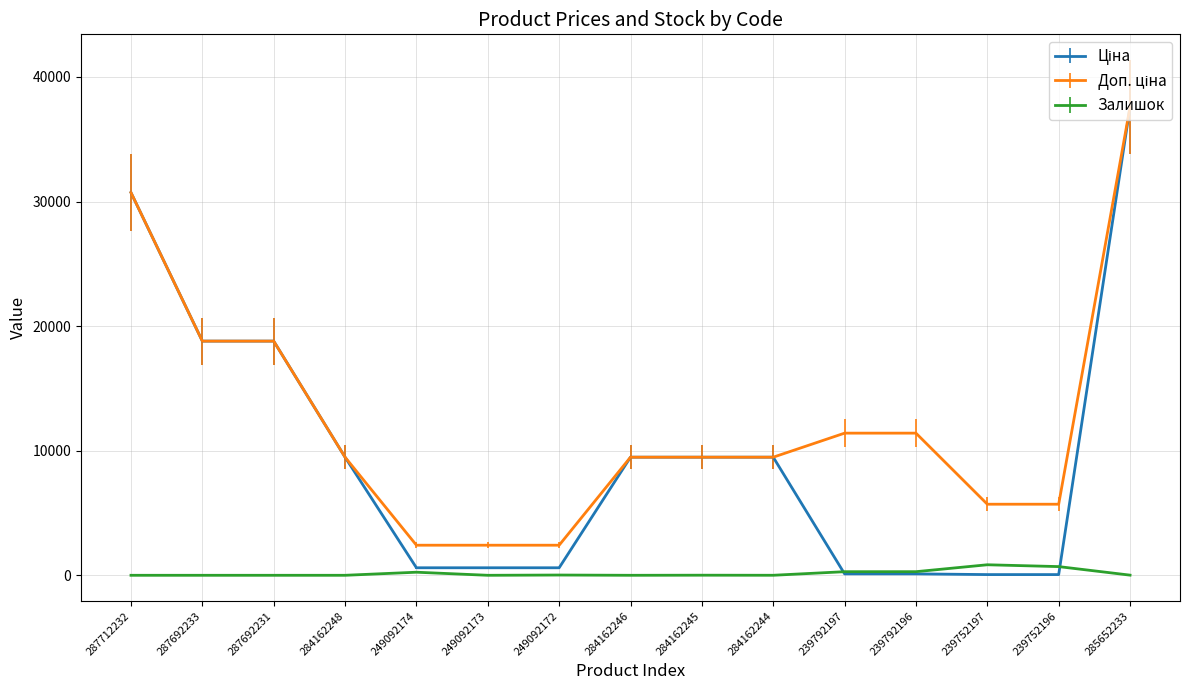

At which category is the sum across all series the highest?

285652233